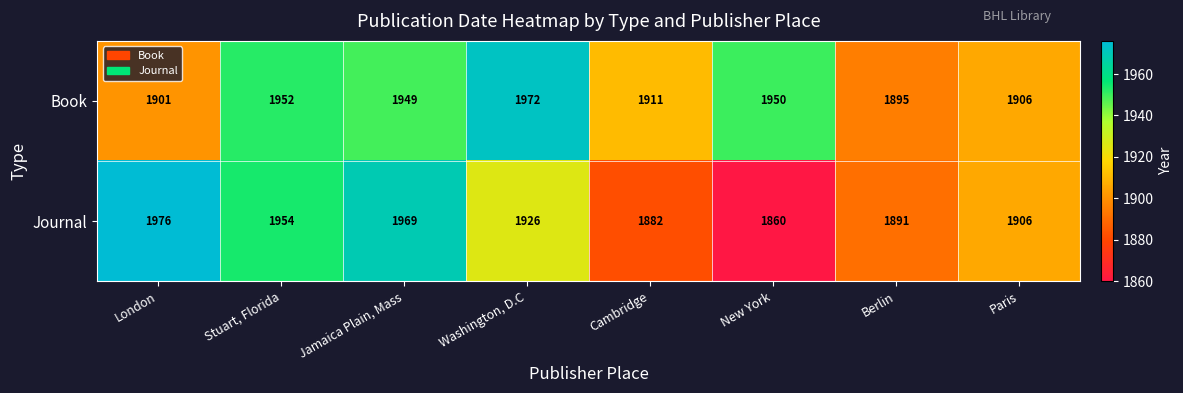

The Journal series shows 3462 at Stuart, Florida. True or false?

False